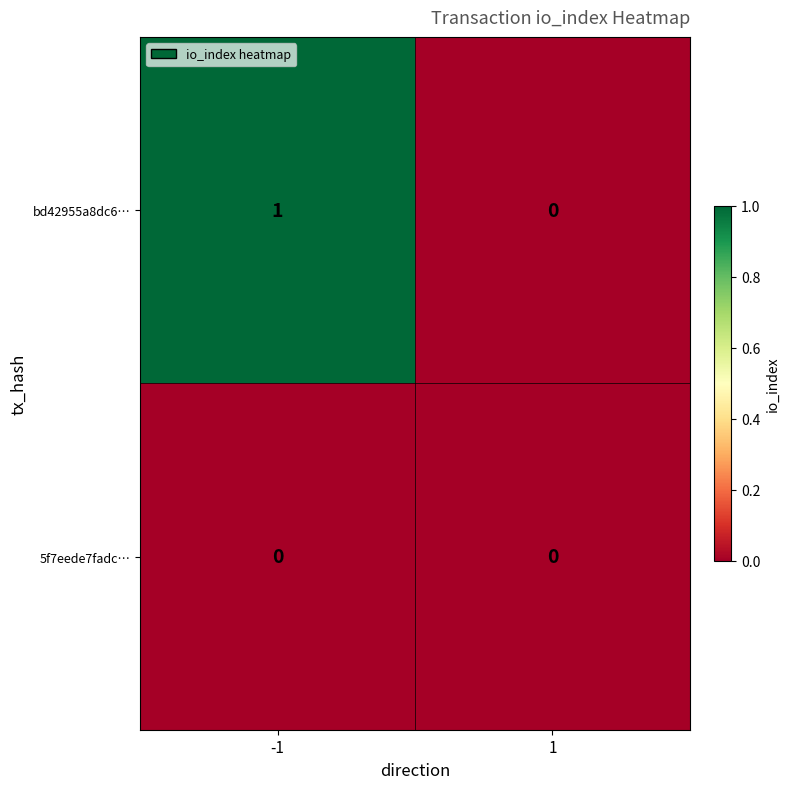

List the series in order of their peak value, lowest first.

5f7eede7fadc…, bd42955a8dc6…